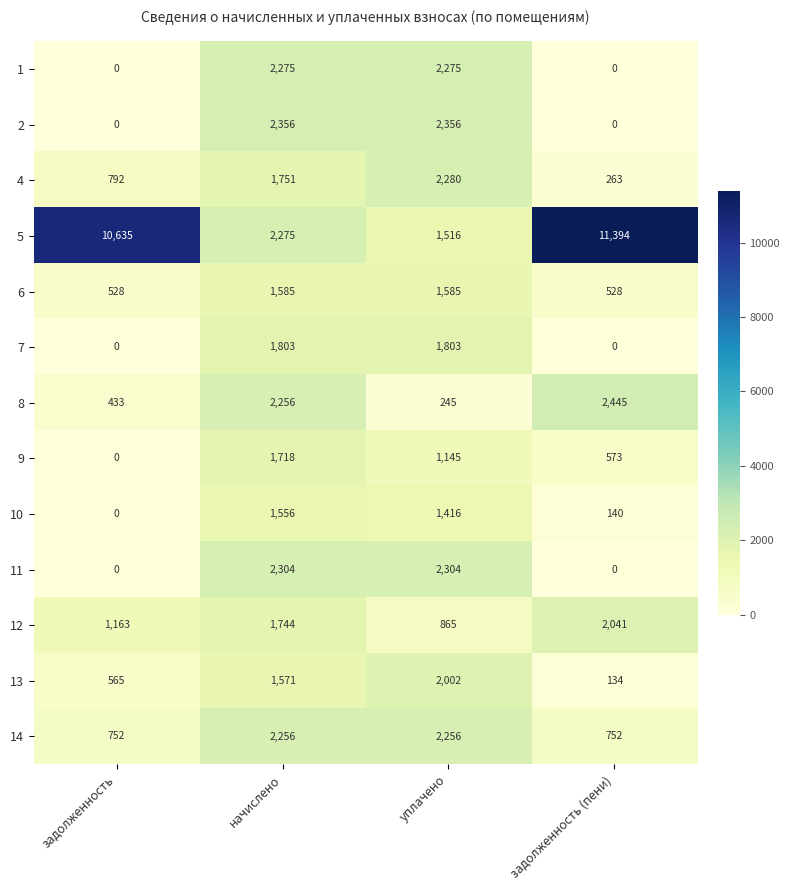

What is the sum of the 10 values at начислено and задолженность?

1556